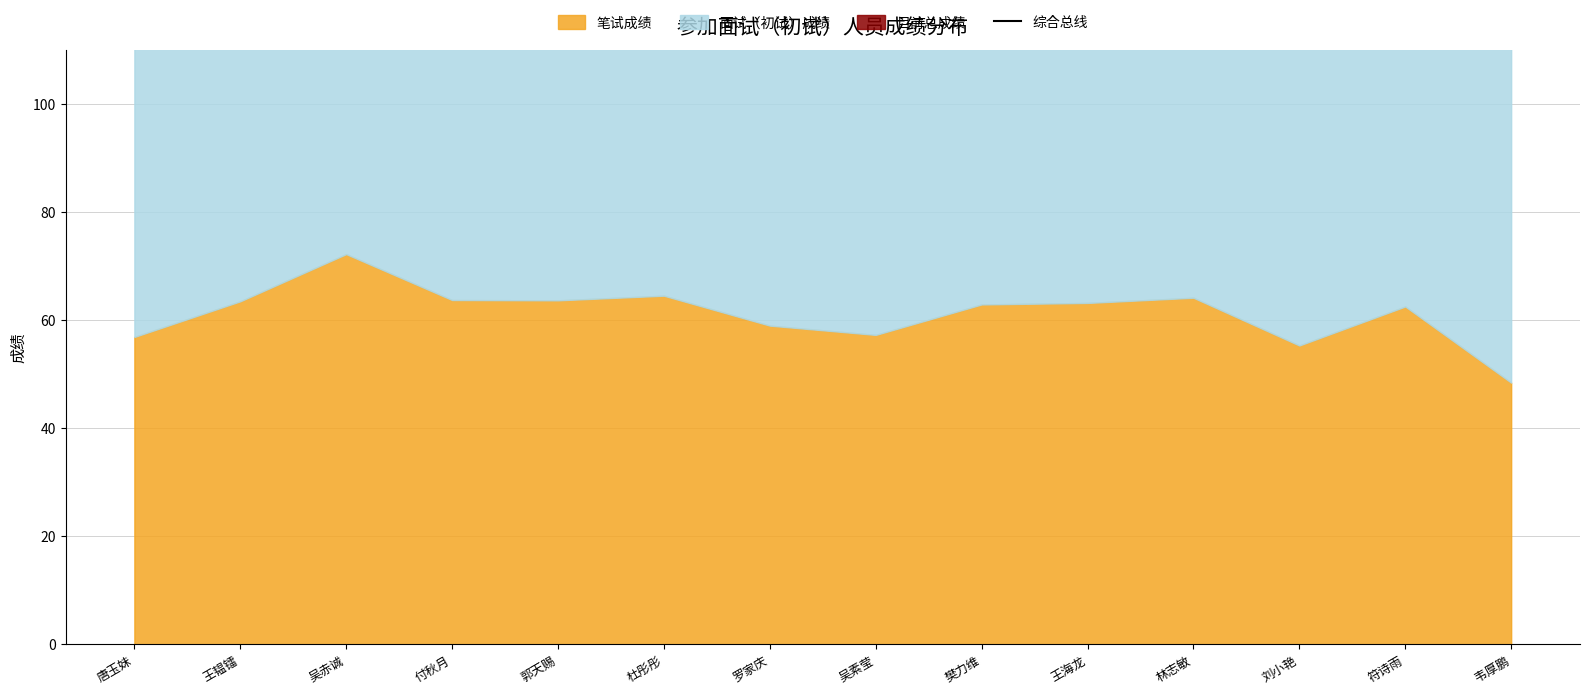

What position from the right is 林志敏?

4